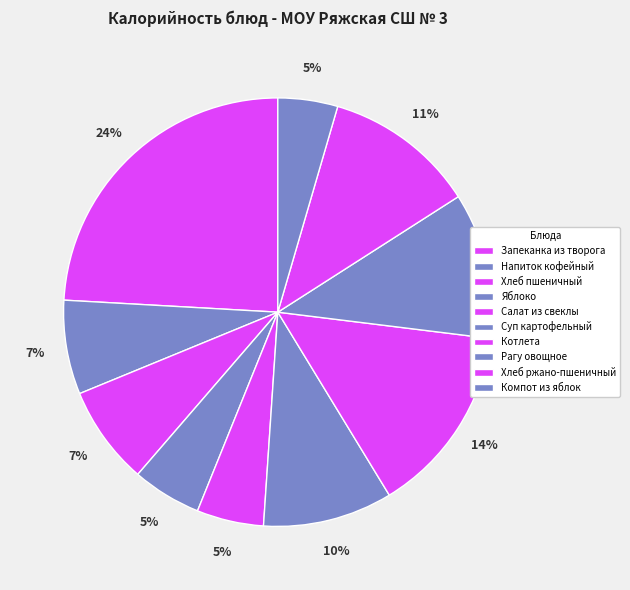

Rank the categories by value from lowest to highest.

Компот из яблок, Салат из свеклы, Яблоко, Напиток кофейный, Хлеб пшеничный, Суп картофельный, Рагу овощное, Хлеб ржано-пшеничный, Котлета, Запеканка из творога